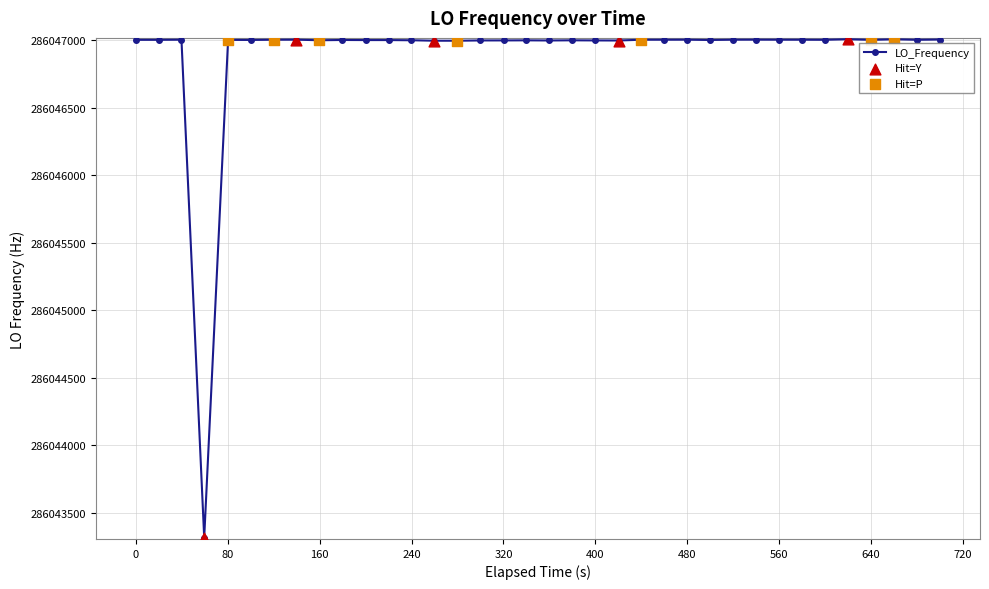

What is the average value?

286046898.2